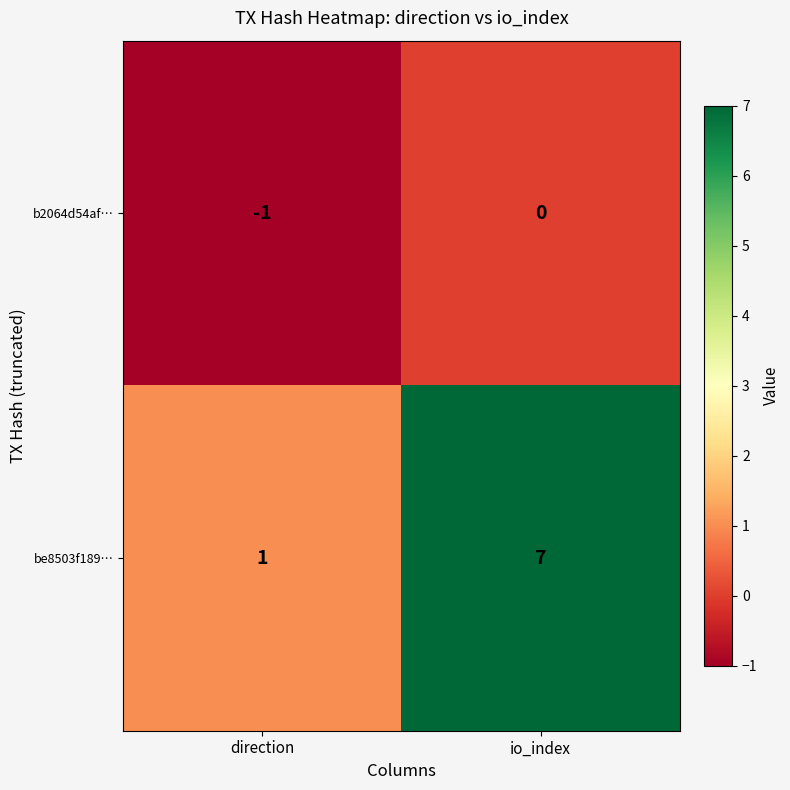

What is the sum of the be8503f189… values at io_index and direction?

8